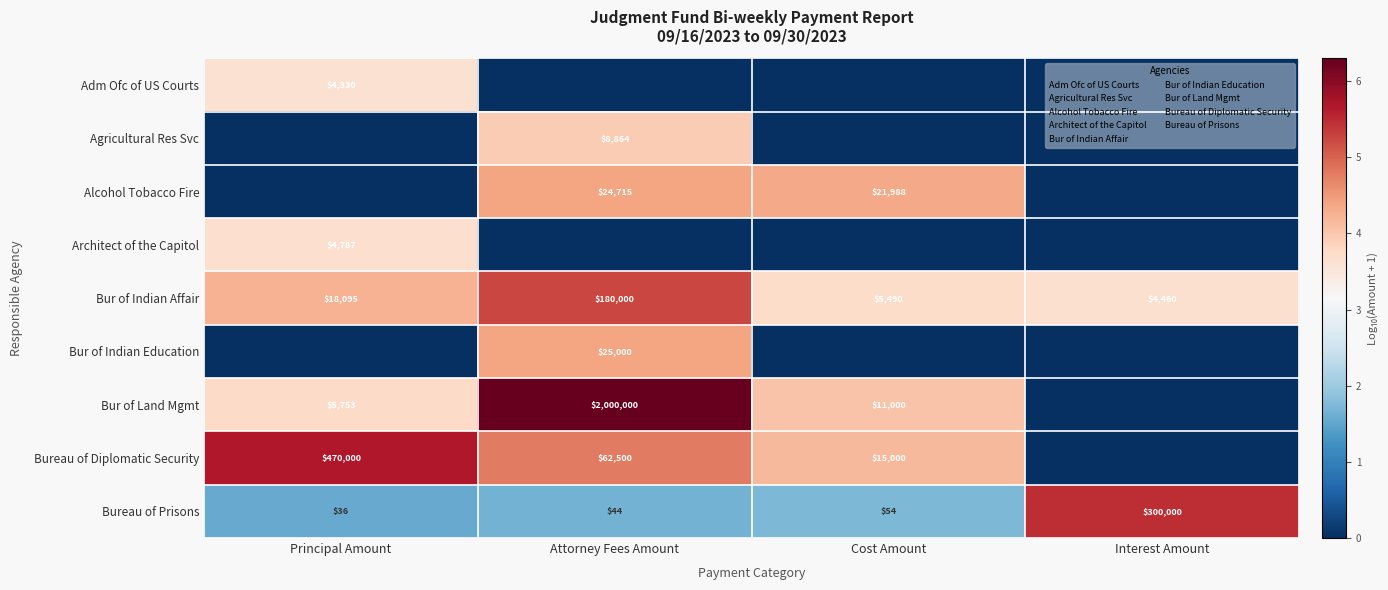

Count the number of categories in the chart.

4